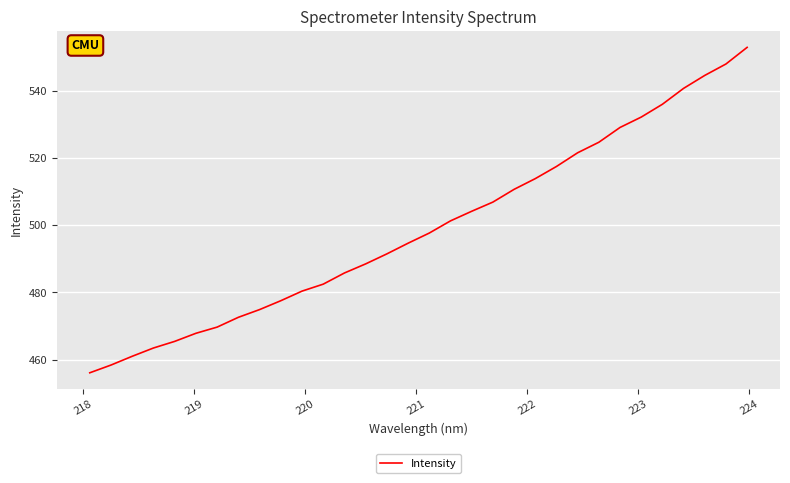

What is the greatest value displayed?

552.8